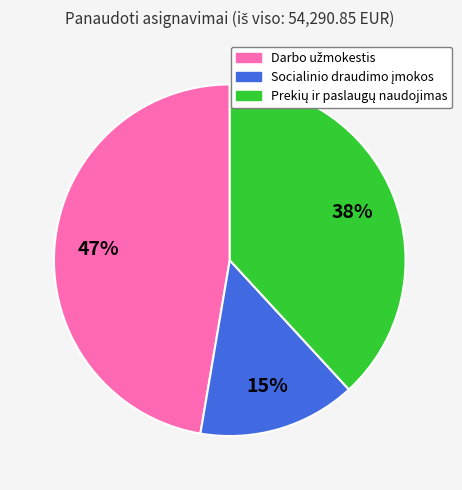

To the nearest percent, what is the average slice percentage?

33%